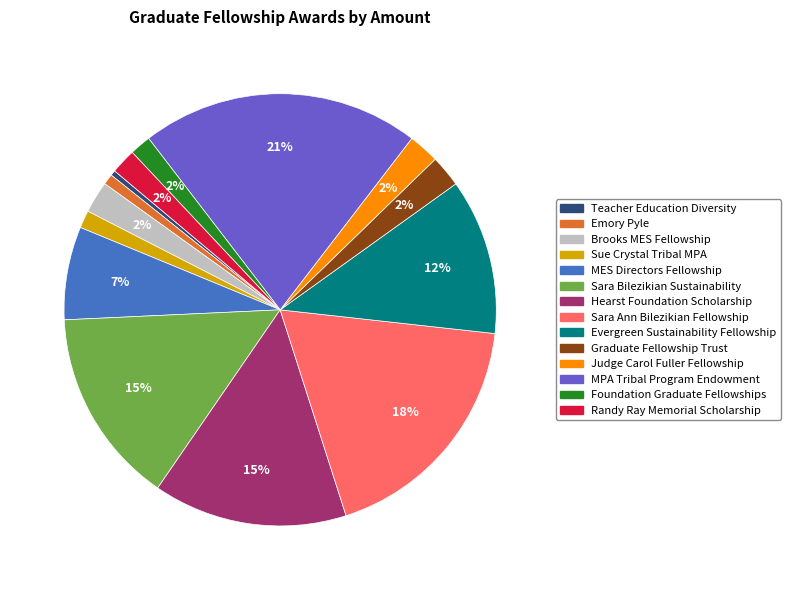

To the nearest percent, what is the average slice percentage?

7%